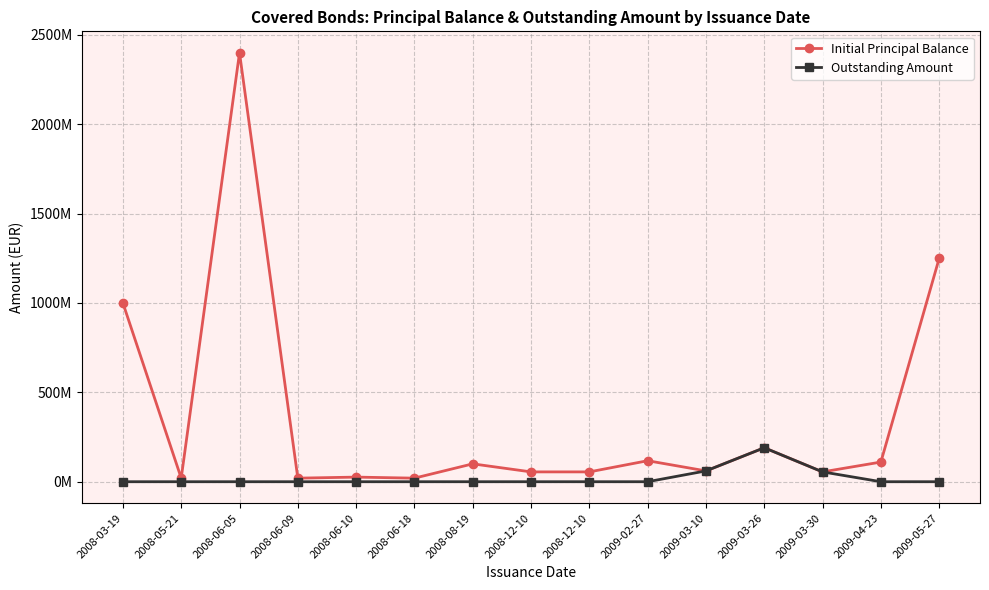

What are all the series names shown in the legend?

Initial Principal Balance, Outstanding Amount